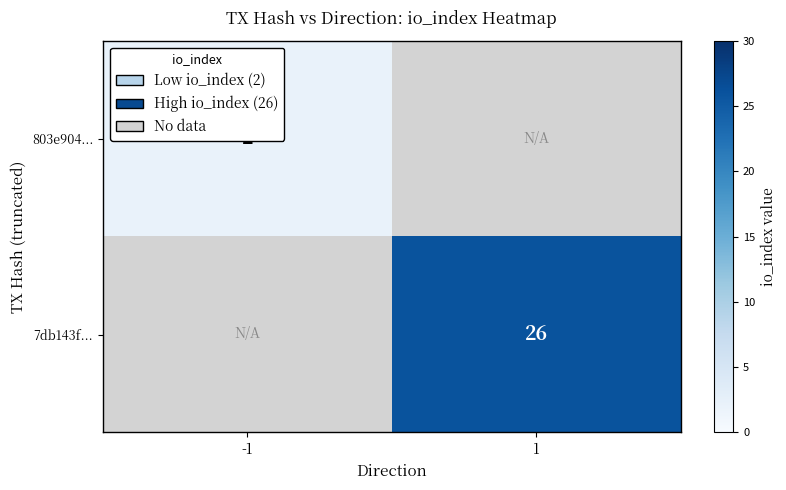

The value of 7db143f... at 1 is 26. True or false?

True